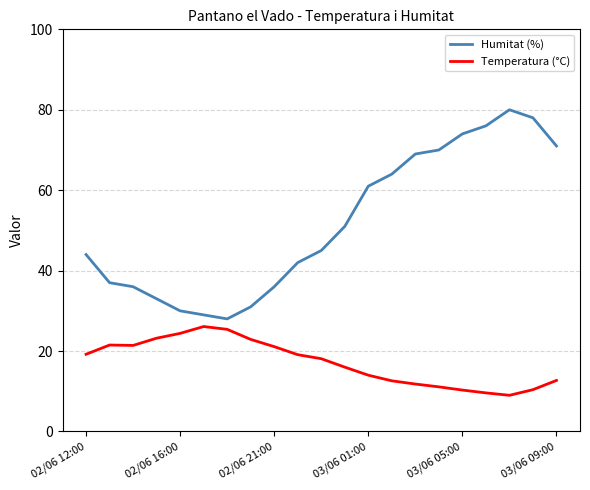

True or false: Humitat (%) and Temperatura (°C) intersect in this chart.

False